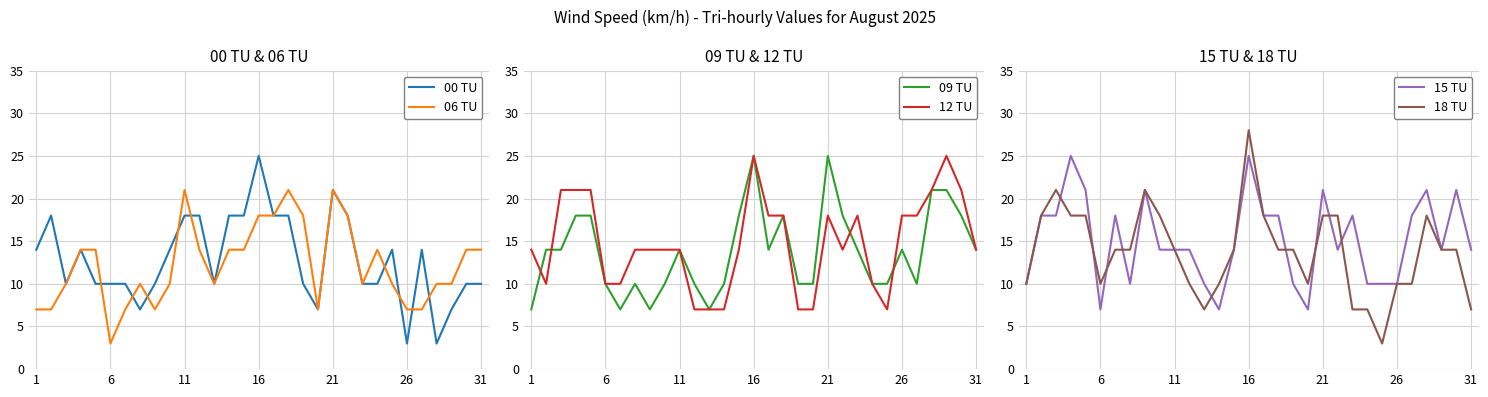

What is the average value of the 09 TU series?

14